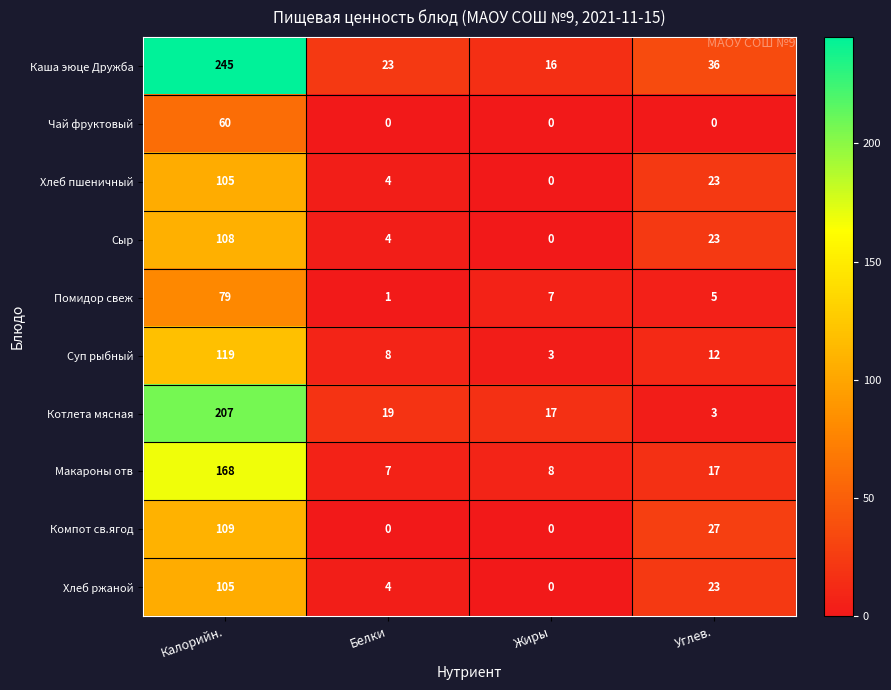

Which series has the largest range (max minus min)?

Каша эюце Дружба